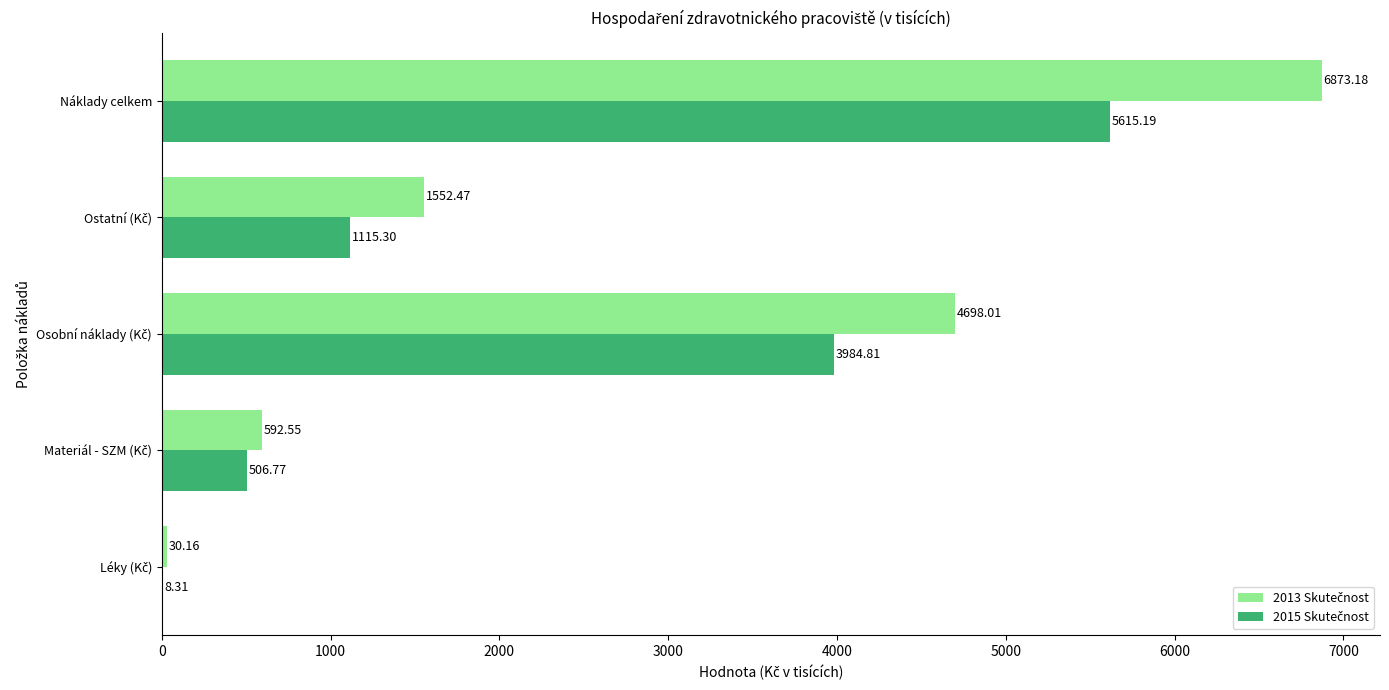

Which label corresponds to the largest value in the chart?

Náklady celkem